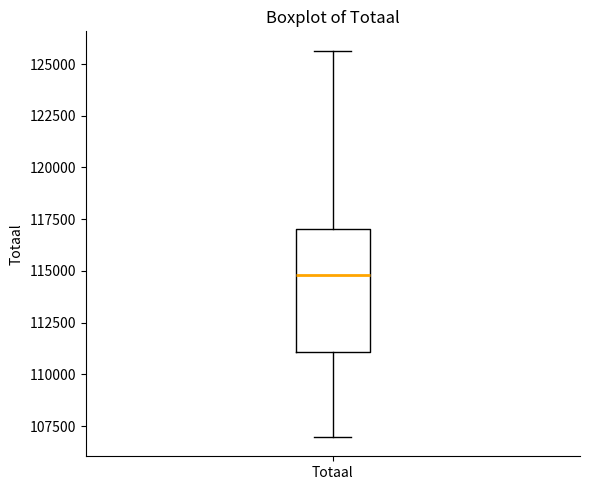

Transcribe this box plot: give where the median line is, the range the box spans, and where the two whiskers end, as read against the y-axis. The values are not printed on the chart, so give them approximately, as read against the axis.

median 115000, box 111000 to 117000, whiskers 107000 to 125500